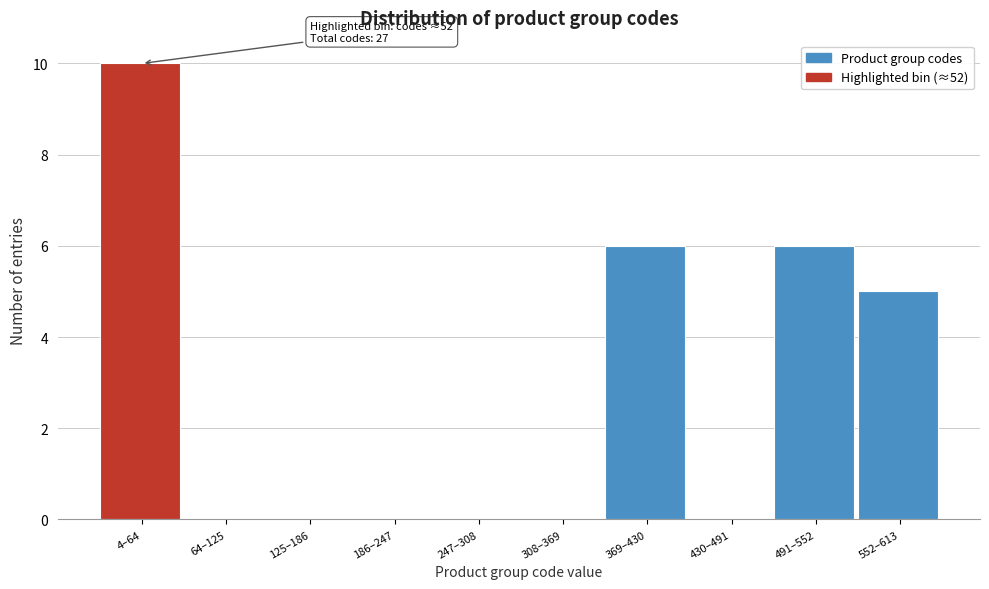

Reading right to left, what are all the values shown in this chart?

552–613=5	491–552=6	430–491=0	369–430=6	308–369=0	247–308=0	186–247=0	125–186=0	64–125=0	4–64=10